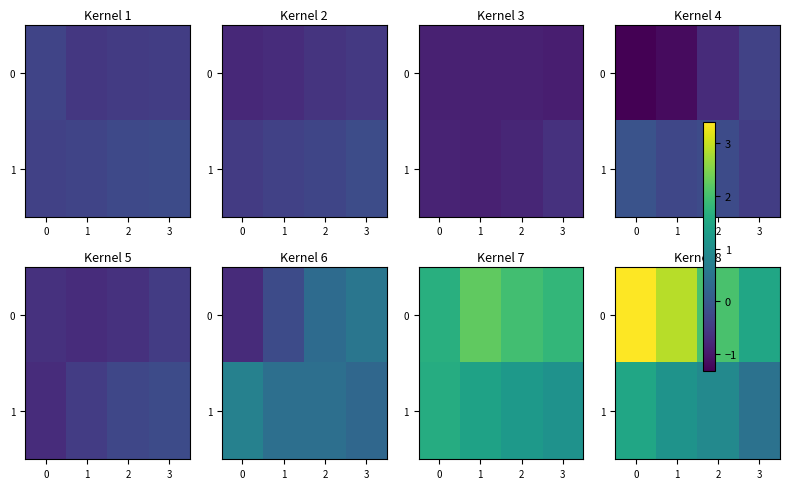

How many distinct data groups are displayed?

2